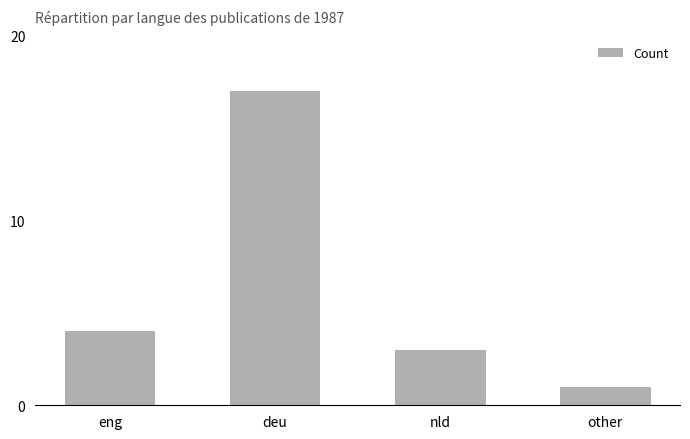

Is it true that the value at other is 1?

True